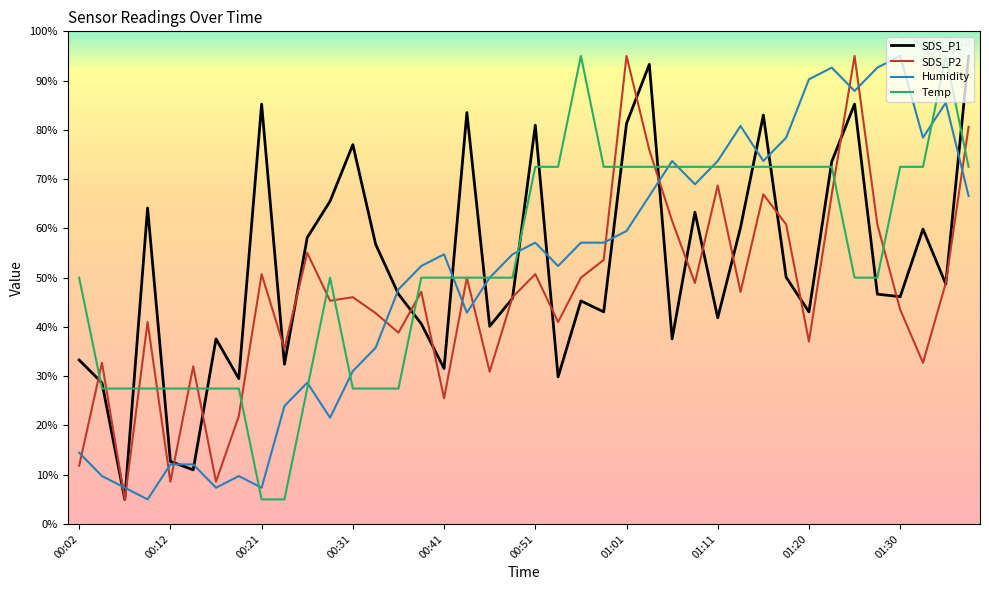

How many interior local valleys does the Humidity series have?

10